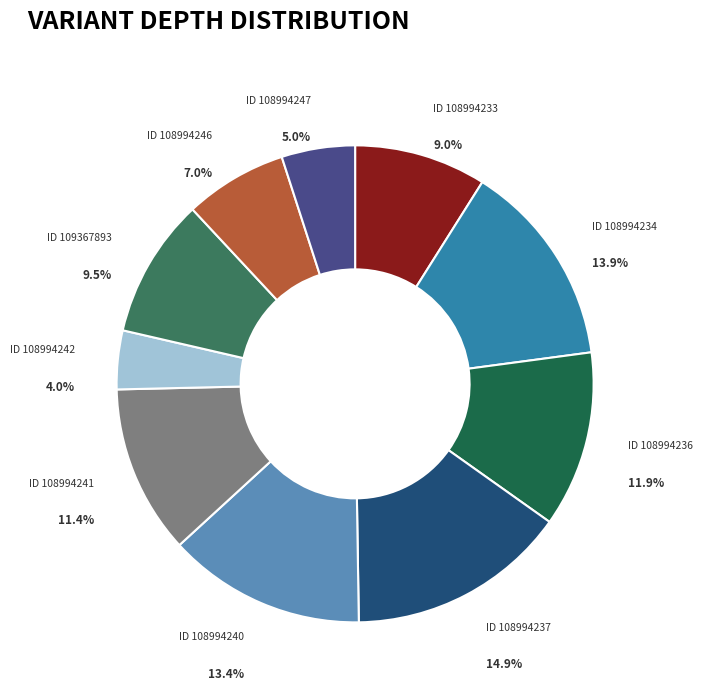

Which slice is the largest?

ID 108994237